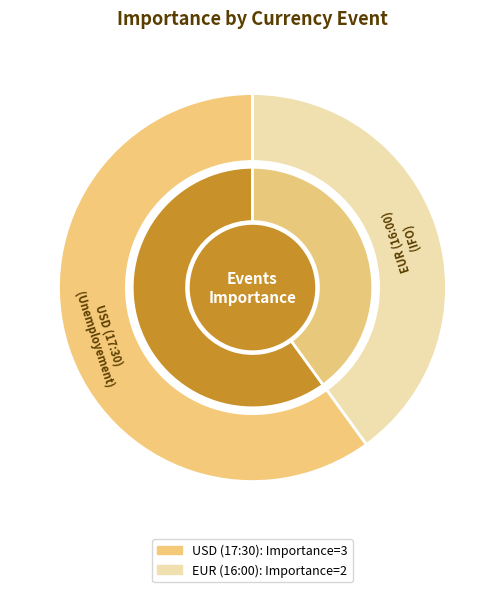

To the nearest percent, what is the average slice percentage?

50%